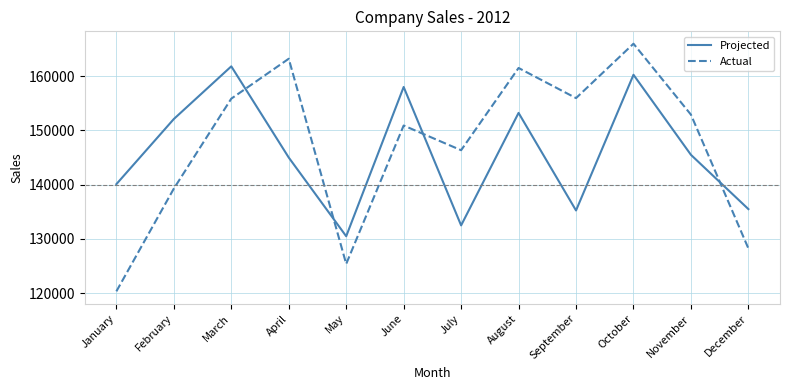

After their last crossing, which series has the higher values: Projected or Actual?

Projected